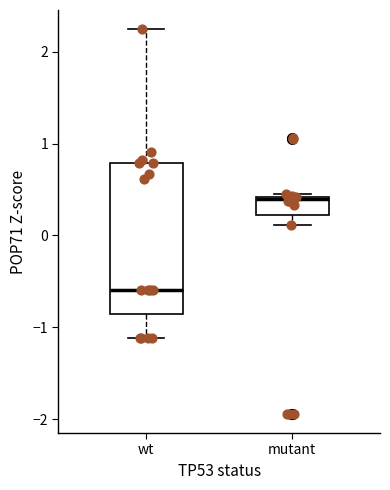

Reading left to right, transcribe this box plot: for each box, give where its median line is, the range the box spans, and where its two whiskers end, as read against the y-axis. The values are not printed on the chart, so give them approximately, as read against the axis.

wt: median -0.6, box -0.9 to 0.8, whiskers -1.1 to 2.2
mutant: median 0.4, box 0.2 to 0.4, whiskers 0.1 to 0.5